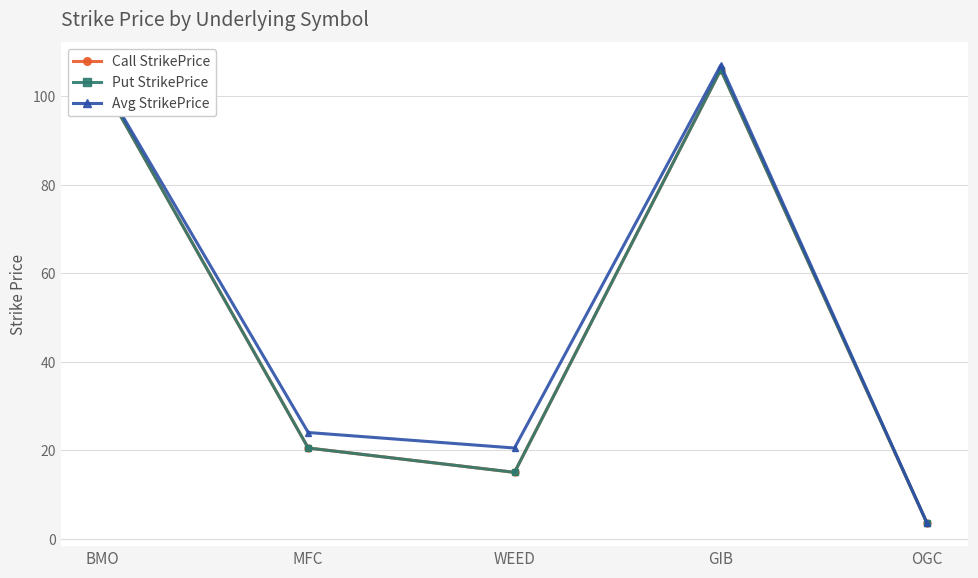

Reading right to left, extract all data points from this chart.

Call StrikePrice: 3.5	106.0	15.0	20.5	103.0
Put StrikePrice: 3.5	106.0	15.0	20.5	103.0
Avg StrikePrice: 3.5	107.0	20.5	24.0	103.5